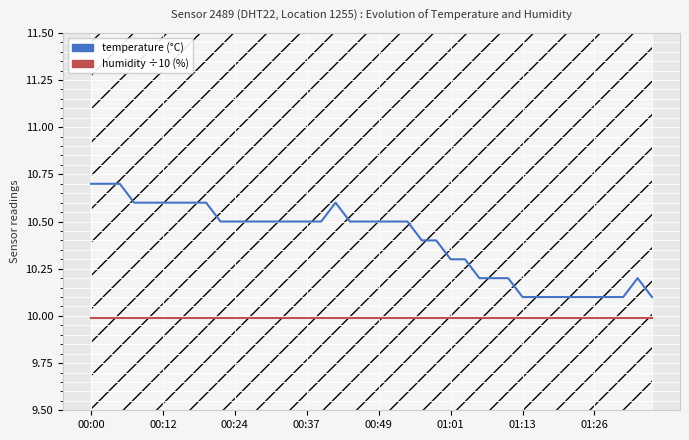

What is the greatest value displayed?

10.7